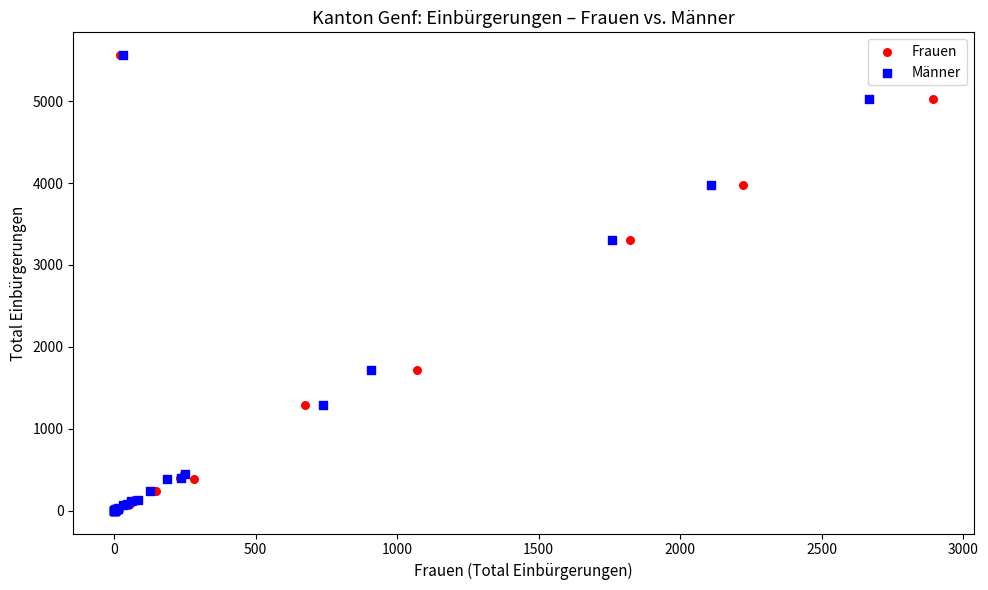

What are all the series names shown in the legend?

Frauen, Männer